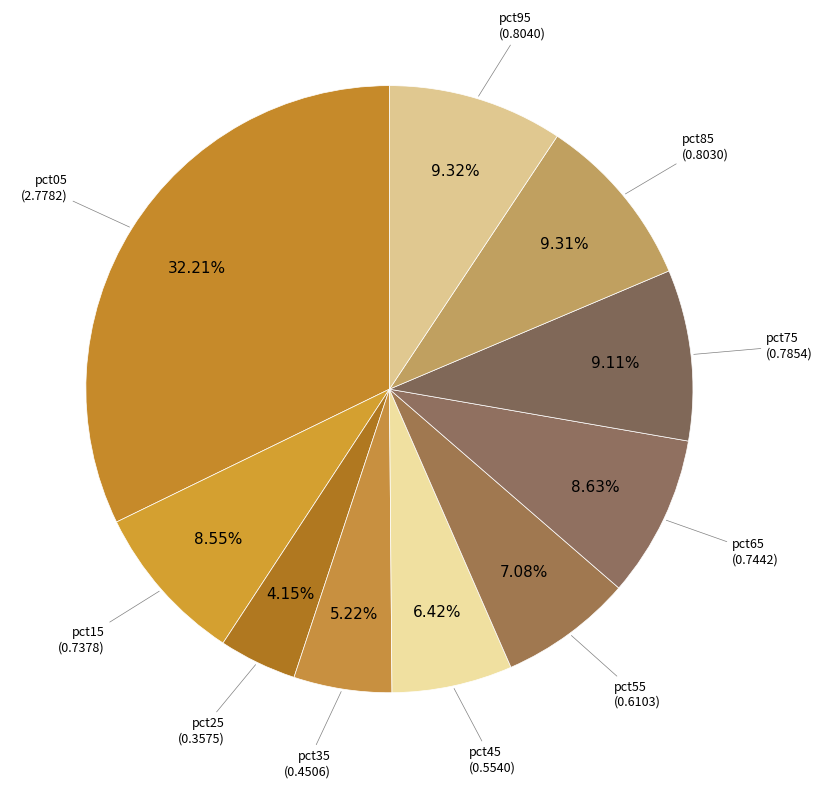

Which slice is the largest?

pct05